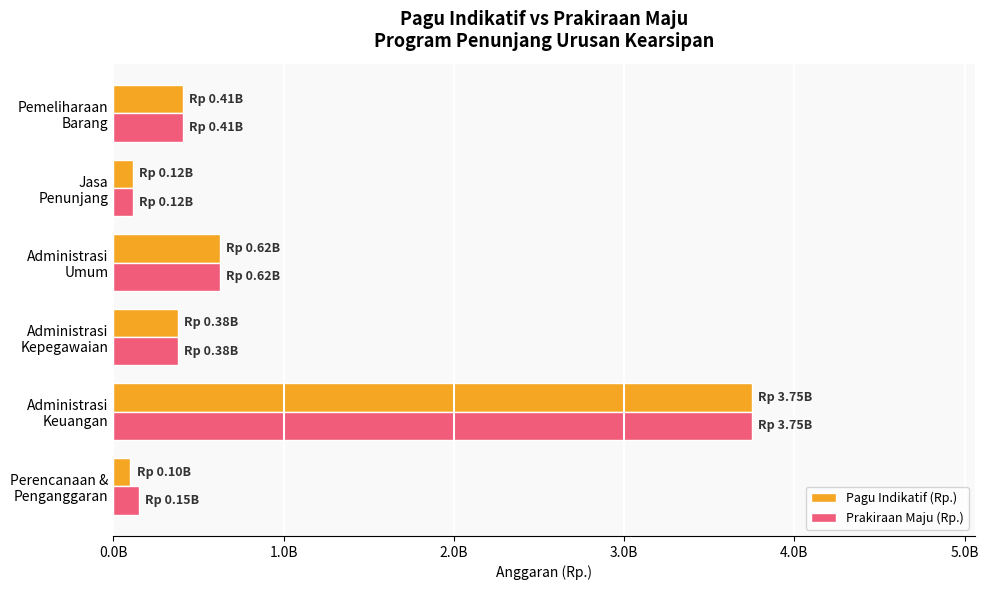

At how many categories does at least one series exceed 1195205466?

1